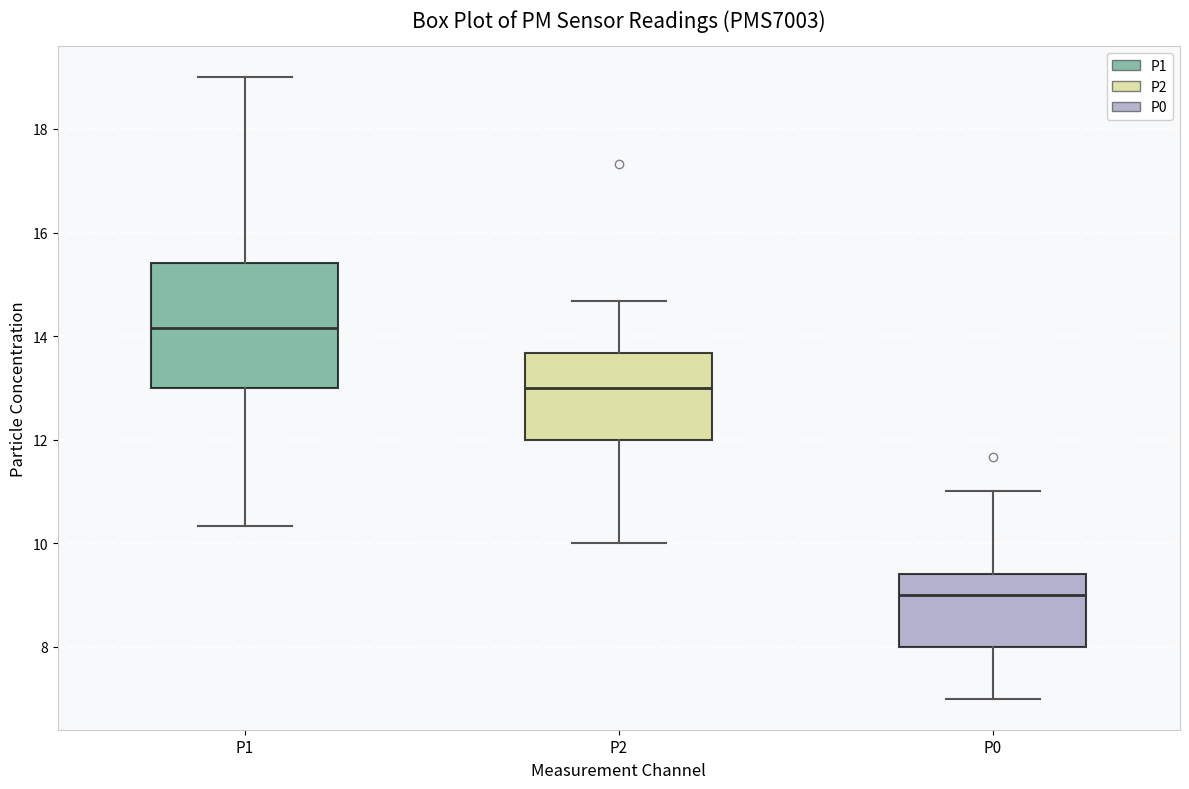

Comparing the boxes themselves (not the whiskers), which one is the tallest?

P1